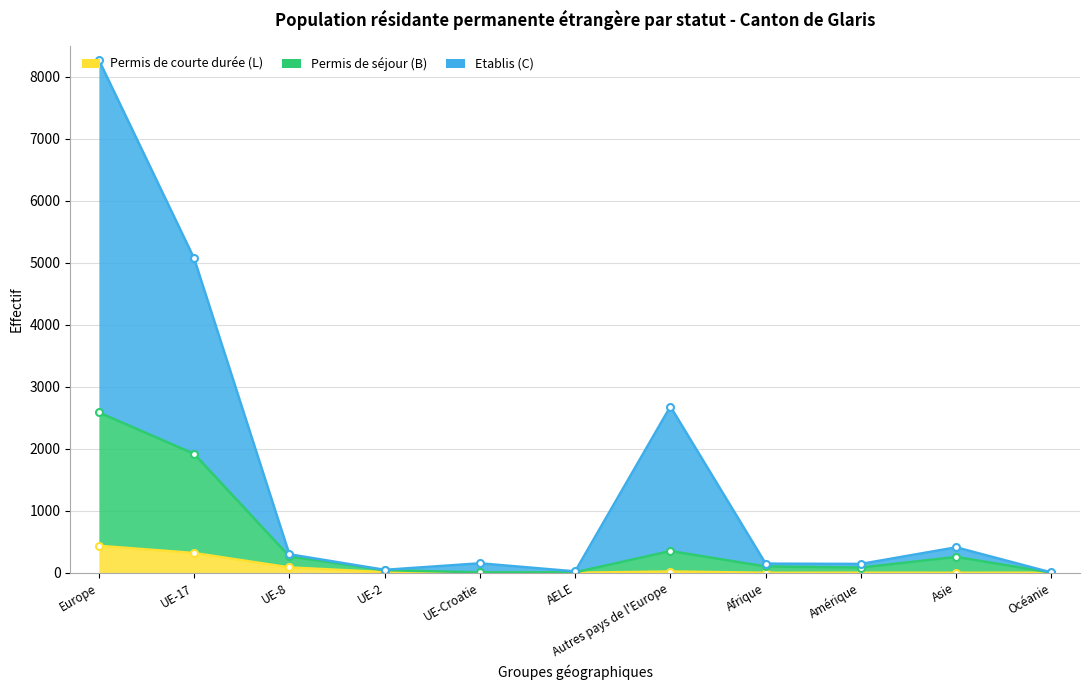

What is the label of the 4th point from the left?

UE-2